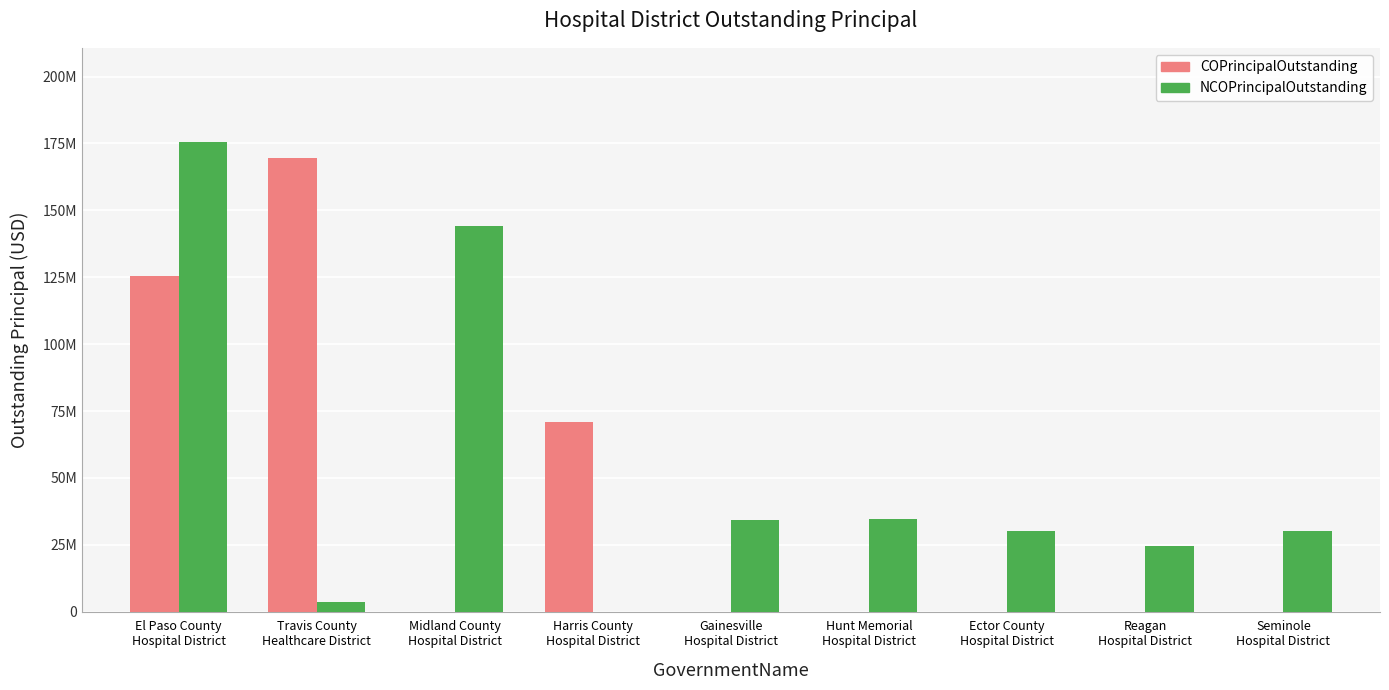

Reading left to right, extract all data points from this chart.

COPrincipalOutstanding: El Paso County
Hospital District=125495000	Travis County
Healthcare District=169435000	Midland County
Hospital District=0	Harris County
Hospital District=70970000	Gainesville
Hospital District=0	Hunt Memorial
Hospital District=0	Ector County
Hospital District=0	Reagan
Hospital District=0	Seminole
Hospital District=0
NCOPrincipalOutstanding: El Paso County
Hospital District=175620000	Travis County
Healthcare District=3710000	Midland County
Hospital District=144245000	Harris County
Hospital District=0	Gainesville
Hospital District=34215000	Hunt Memorial
Hospital District=34490000	Ector County
Hospital District=30135000	Reagan
Hospital District=24410000	Seminole
Hospital District=30255000